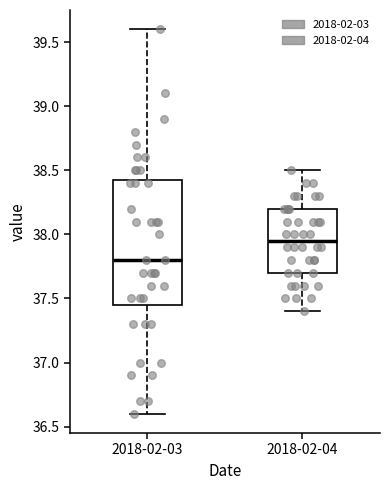

Which box is the tallest, from its lower edge to its upper edge?

2018-02-03